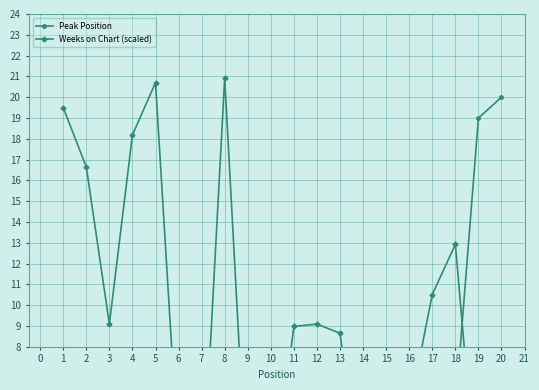

Is this an area chart (filled region under the line)?

No